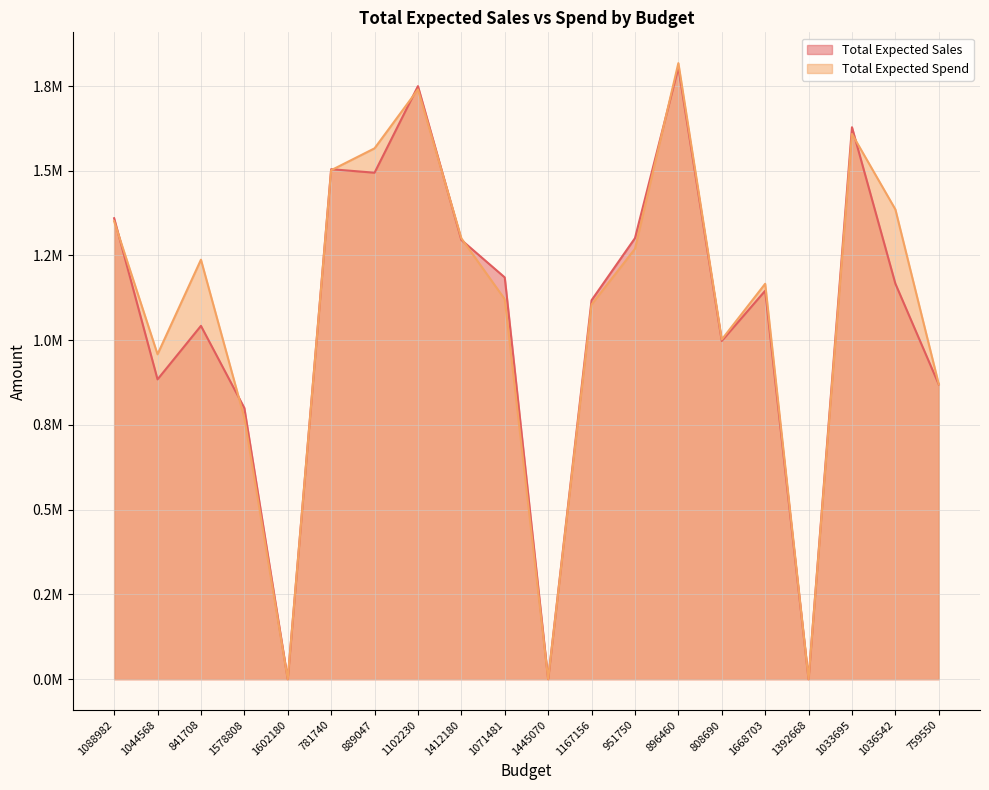

What are all the series names shown in the legend?

Total Expected Sales, Total Expected Spend